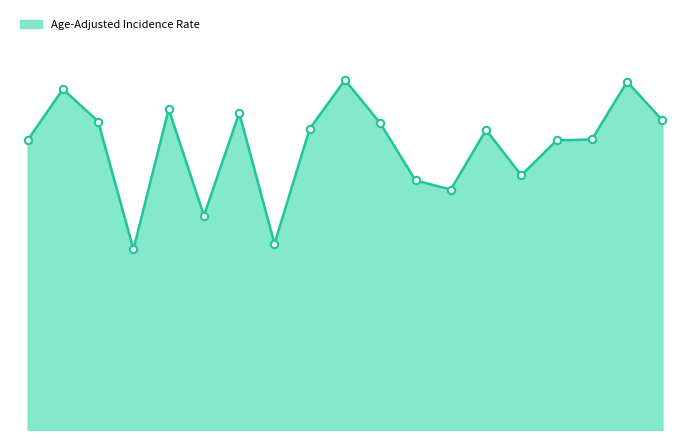

Is this an area chart (filled region under the line)?

Yes